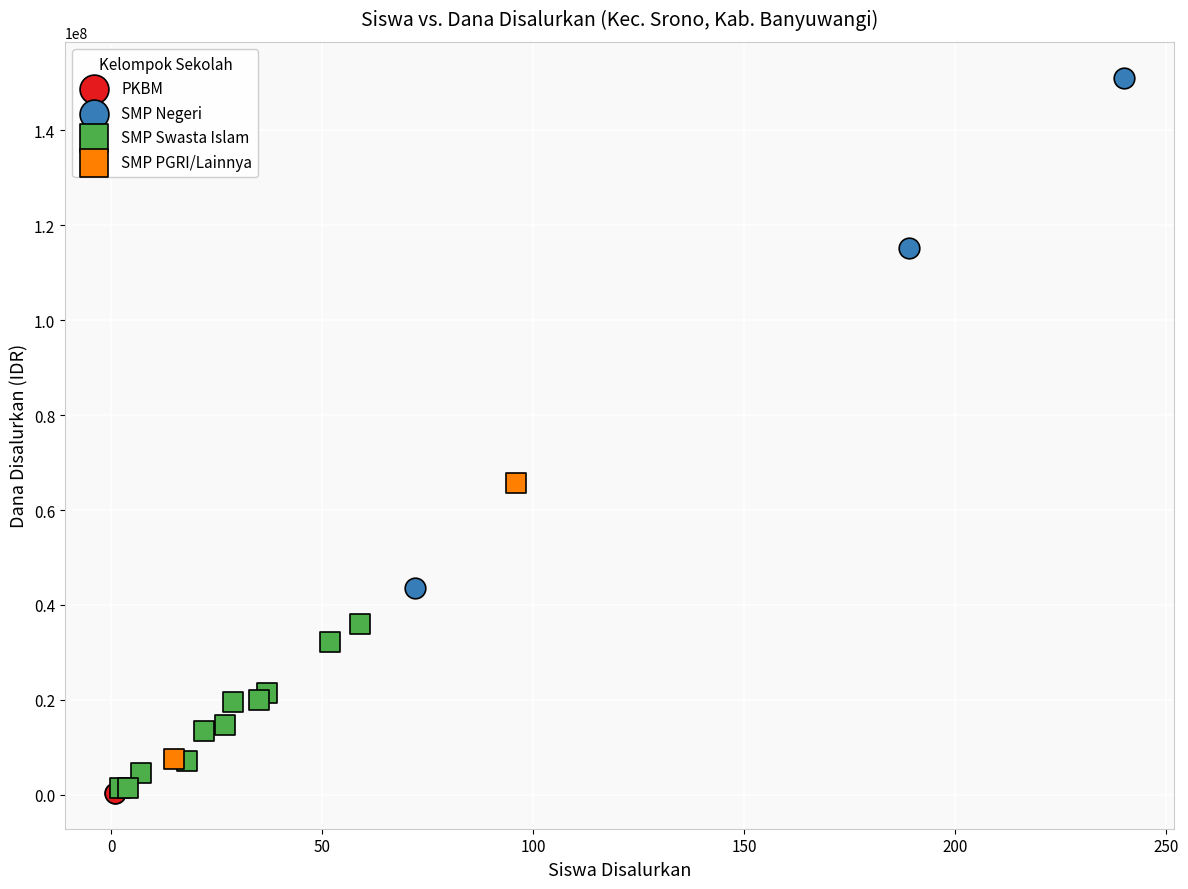

What are all the series names shown in the legend?

PKBM, SMP Negeri, SMP Swasta Islam, SMP PGRI/Lainnya